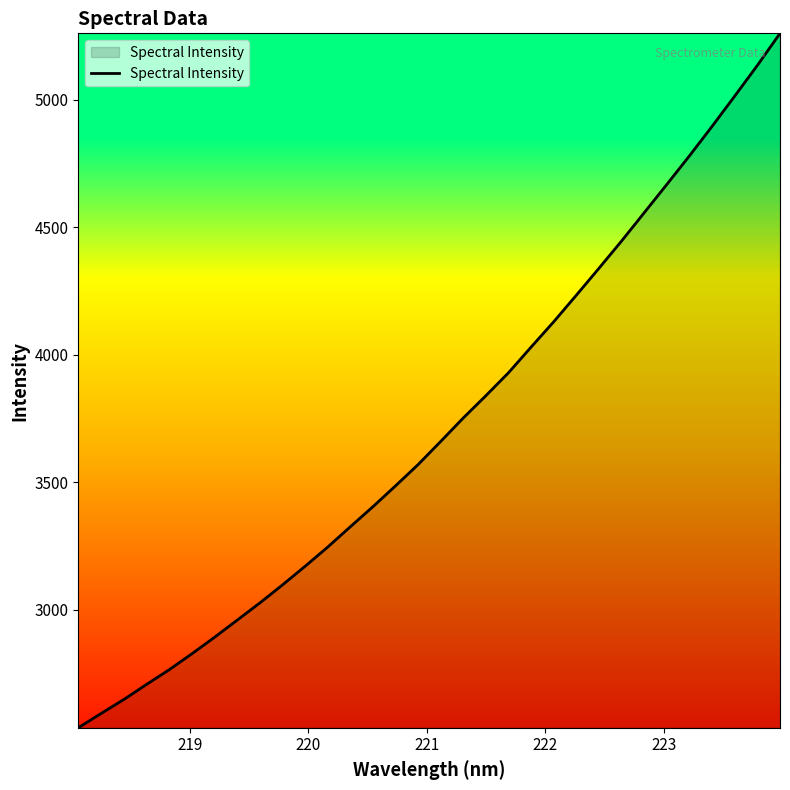

What is the maximum value shown in the chart?

5261.1